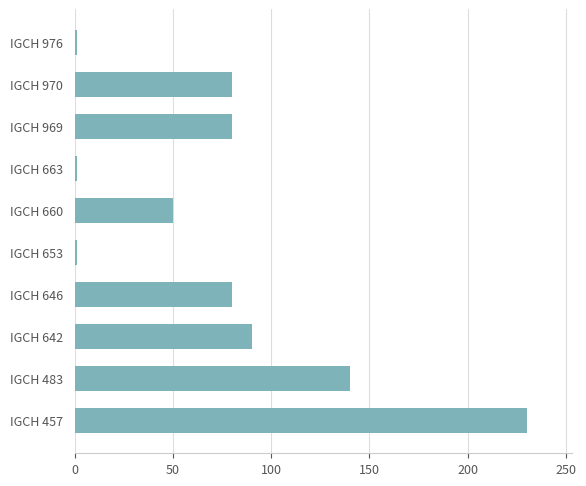

What is the maximum value shown in the chart?

230